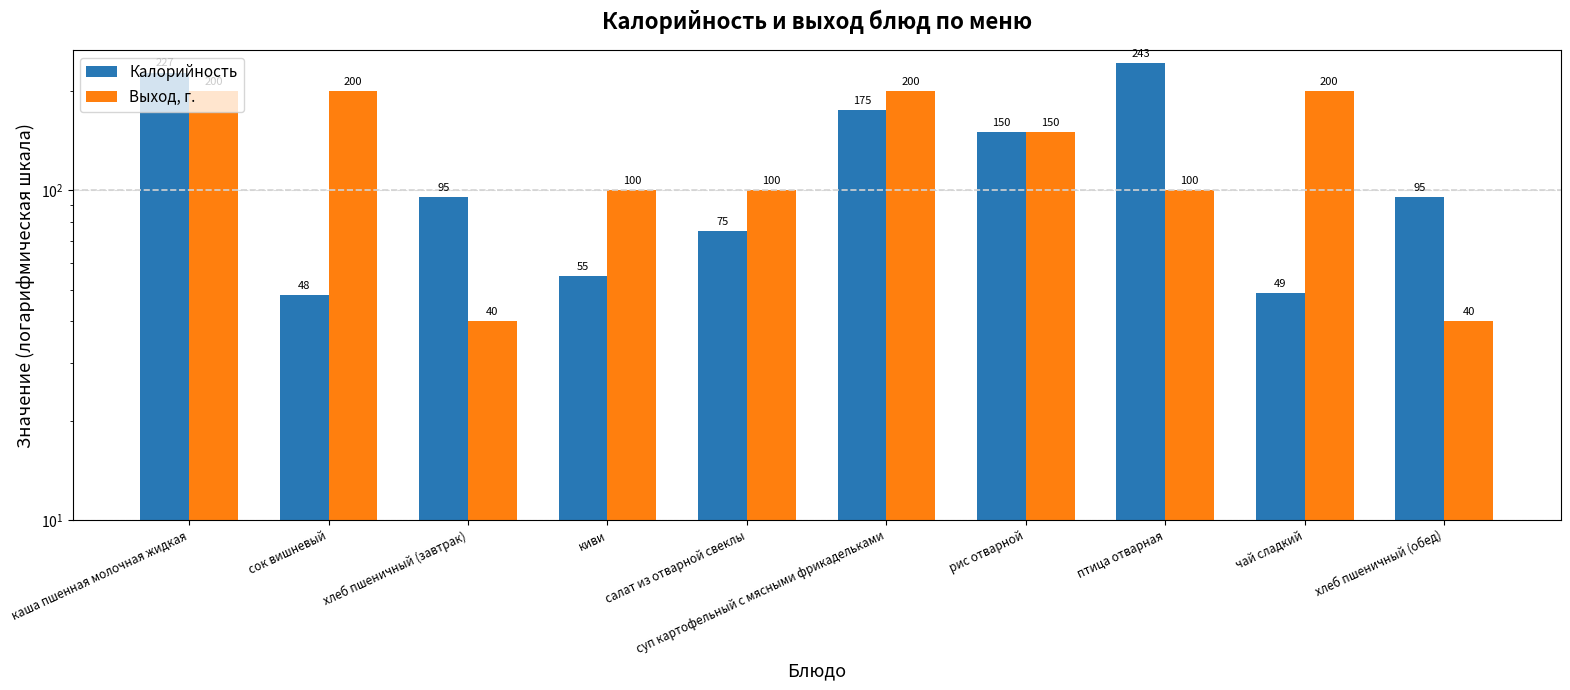

How many bars are there in total?

20